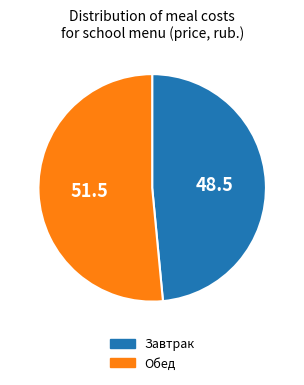

Which slice is the smallest?

Завтрак